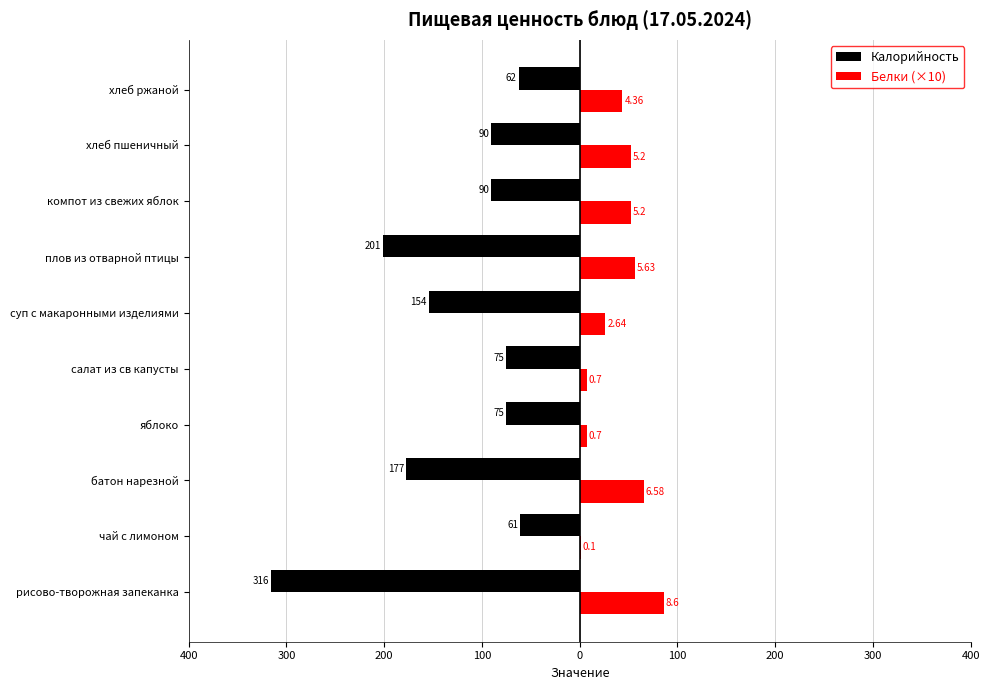

What is the difference between the maximum and second lowest values in the Калорийность series?

140.5